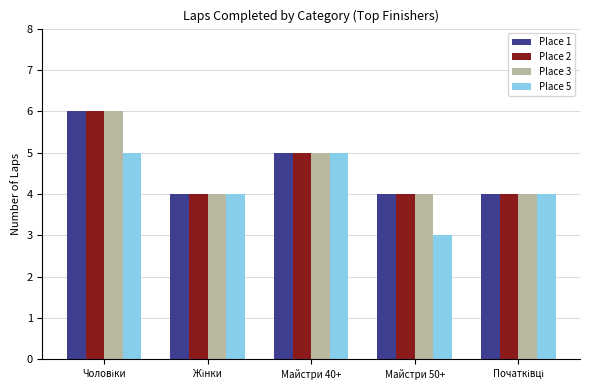

Between Майстри 40+ and Майстри 50+, which series saw the biggest shift?

Place 5